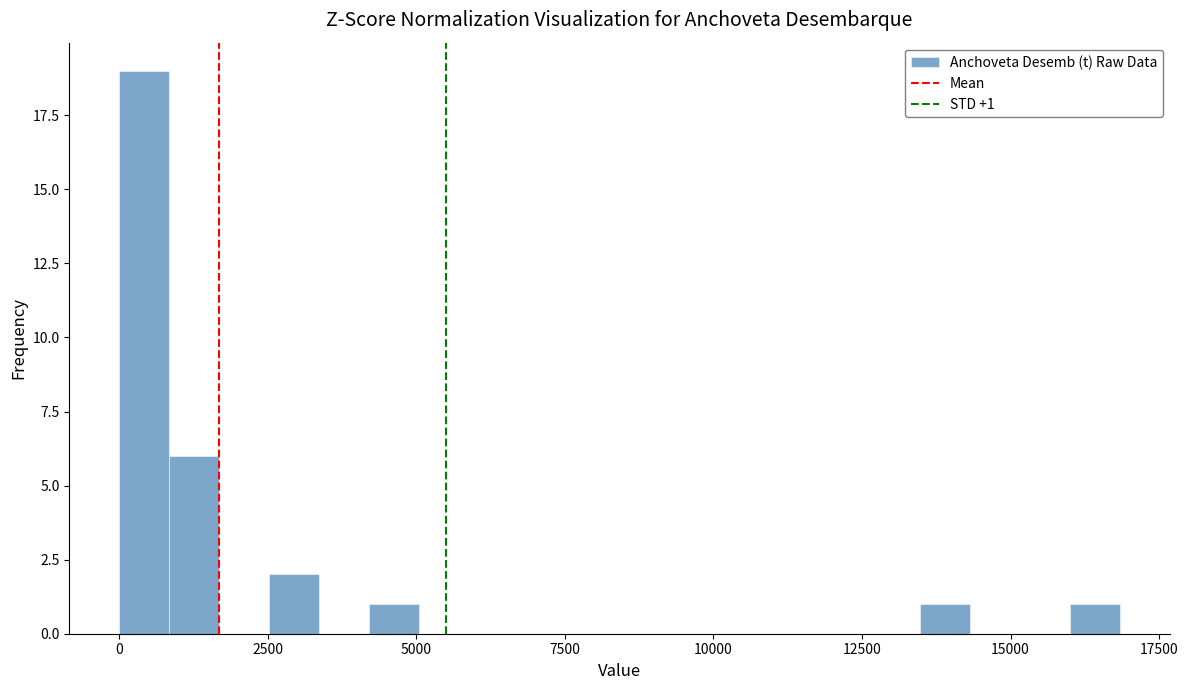

Around what value on the x-axis is the tallest bar? Give the approximate position of its centre, as read against the axis.

500